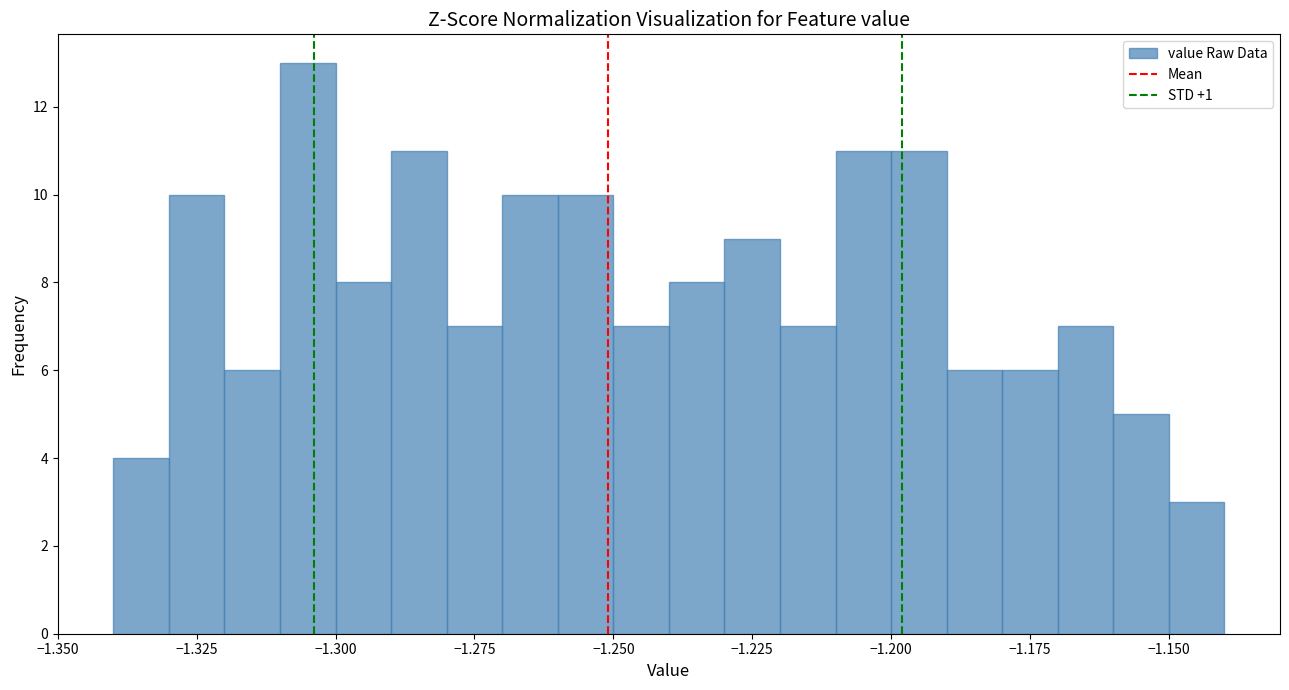

Read against the x-axis, roughly where is the centre of the tallest bar?

-1.305